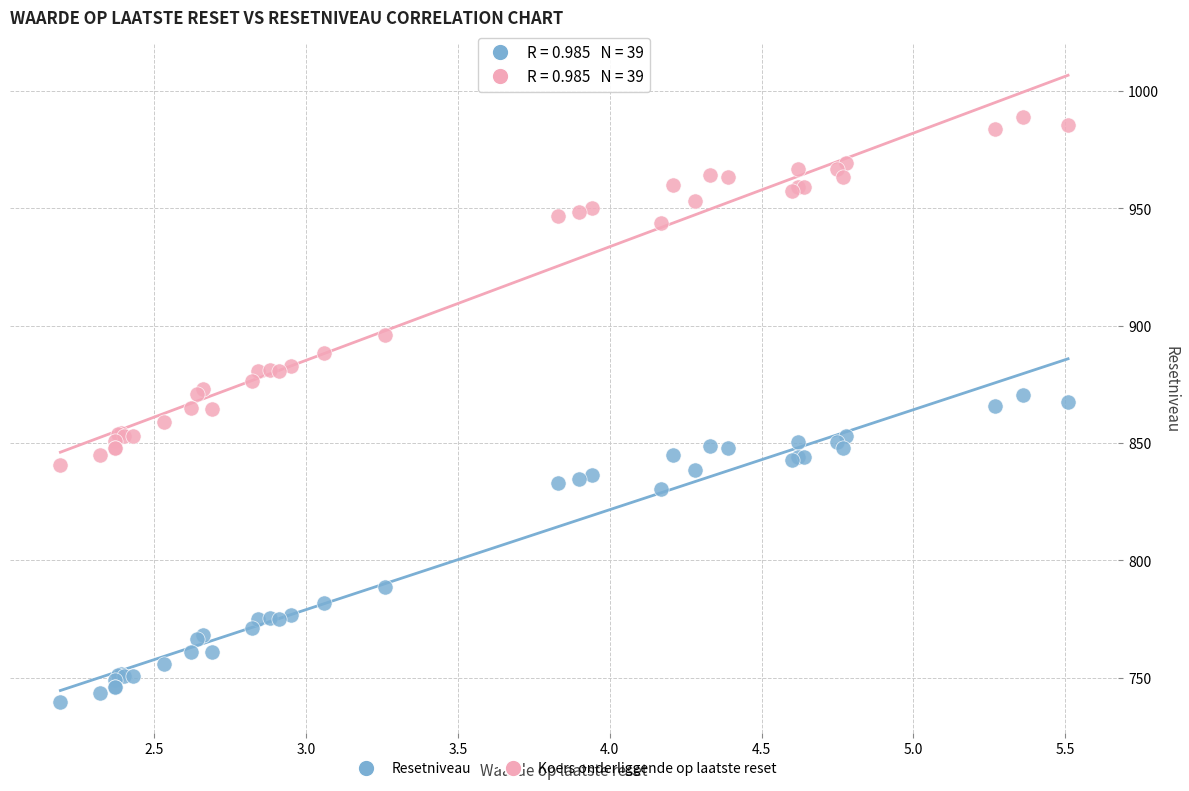

In the Resetniveau series, what Y value is closest to 805?

788.5